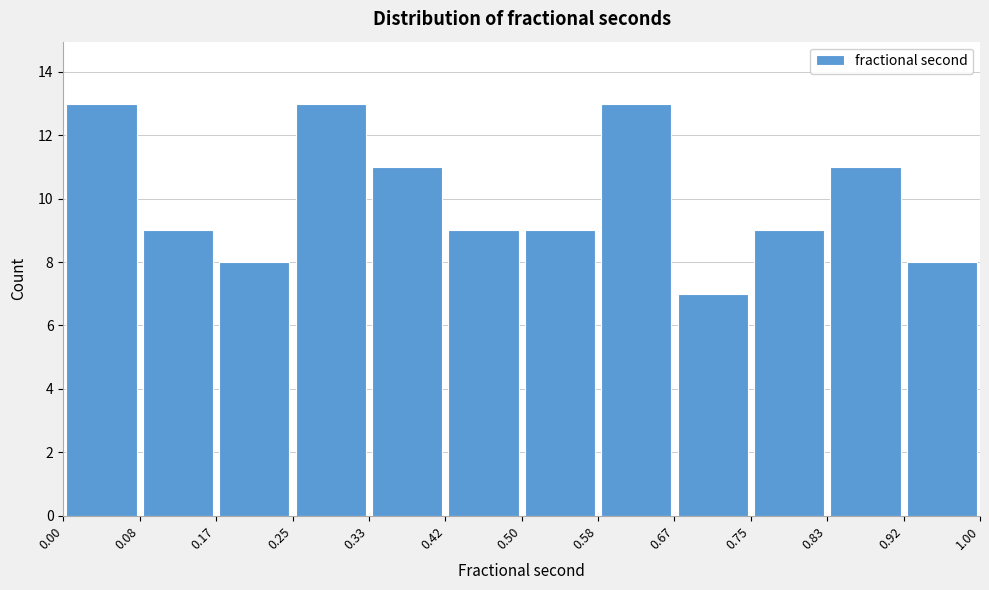

Reading left to right, list every bar in this chart as the range it spans on the x-axis followed by its height. The values are not printed on the chart, so give them approximately, as read against the axis.

0.00 to 0.08: 13
0.08 to 0.17: 9
0.17 to 0.25: 8
0.25 to 0.33: 13
0.33 to 0.42: 11
0.42 to 0.50: 9
0.50 to 0.58: 9
0.58 to 0.67: 13
0.67 to 0.75: 7
0.75 to 0.83: 9
0.83 to 0.92: 11
0.92 to 1.00: 8